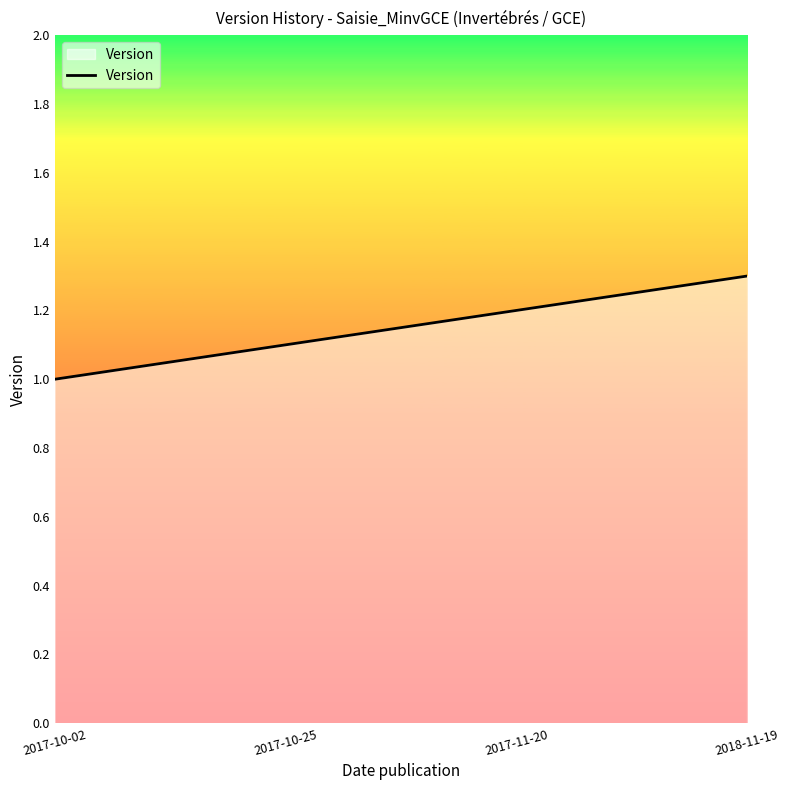

Approximately how many times larger is the value at 2018-11-19 compared to 2017-10-02?

1.3